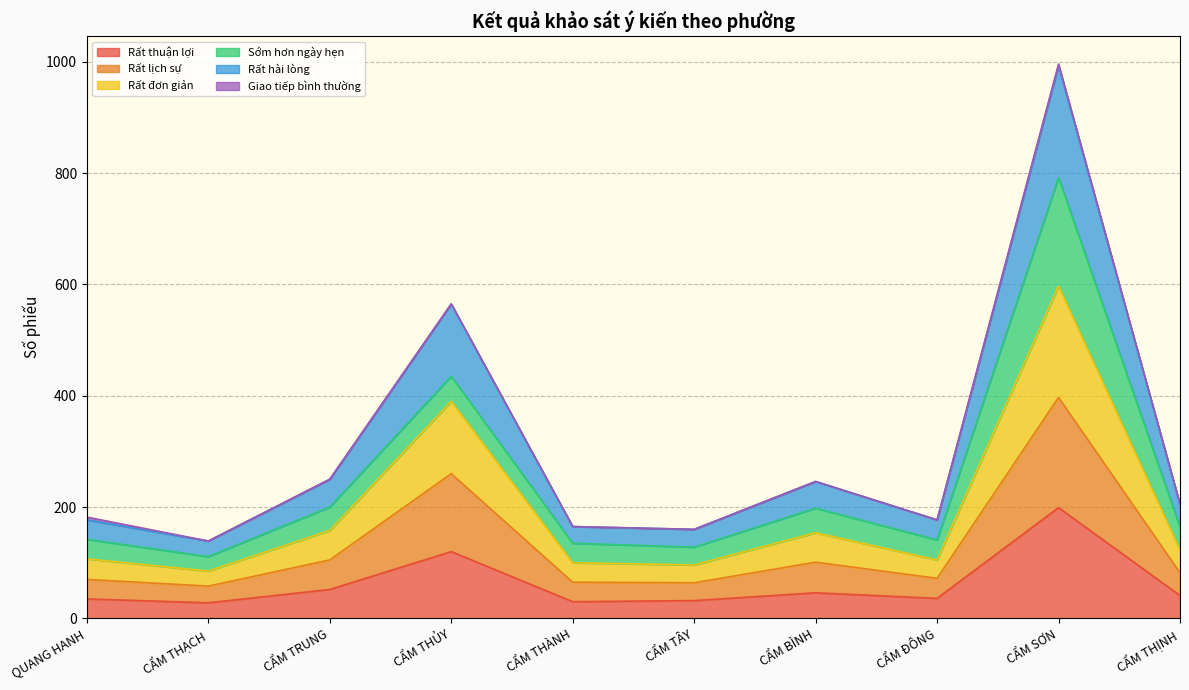

True or false: Rất thuận lợi has a value of 32 at CẨM TÂY.

True